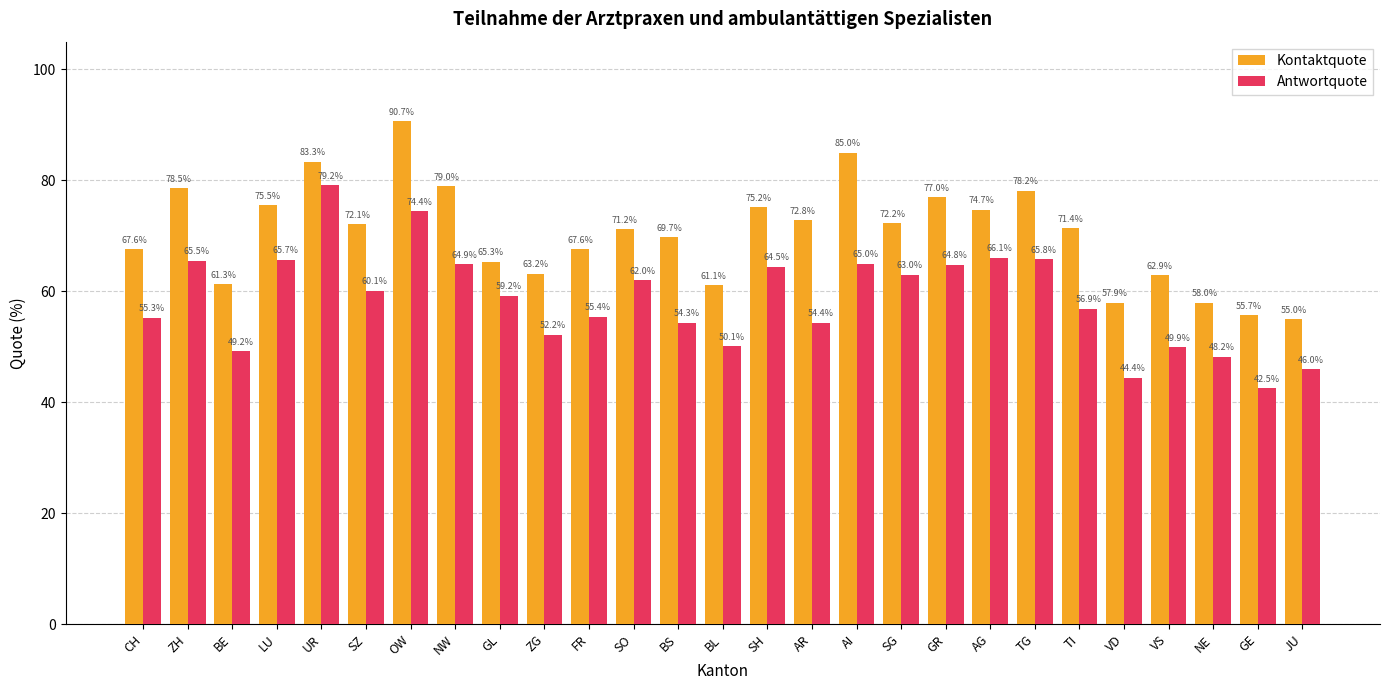

Which category has the lowest value in the Antwortquote series?

GE